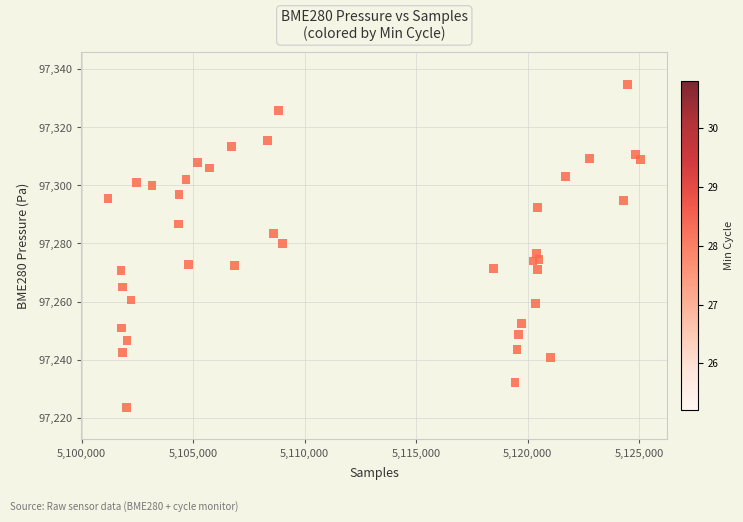

What is the range of X values (max minus min)?

23872.0